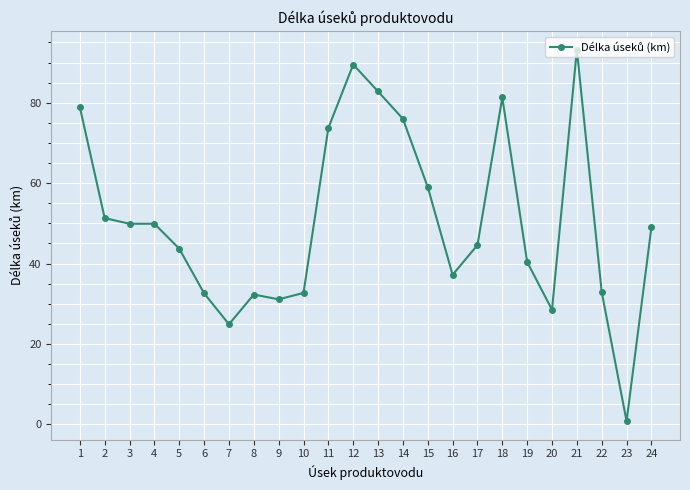

What is the value of the 9th point from the left?

31.1